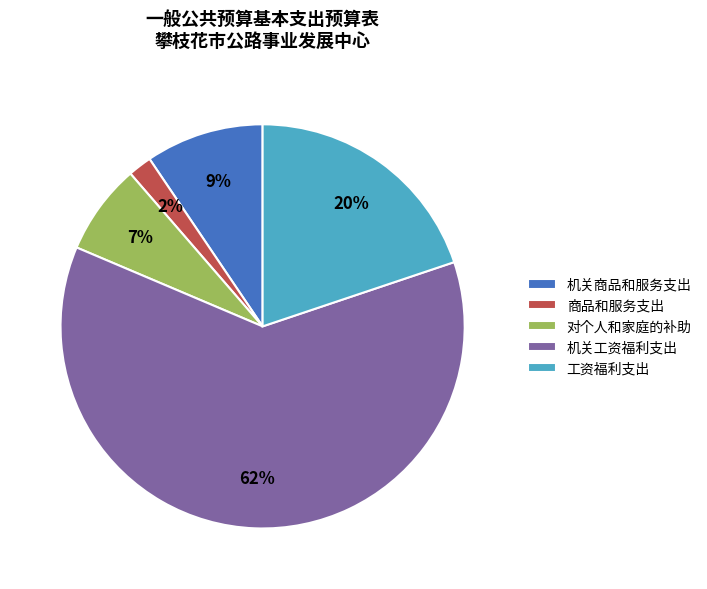

What percentage is the 机关工资福利支出 slice, to the nearest percent?

62%